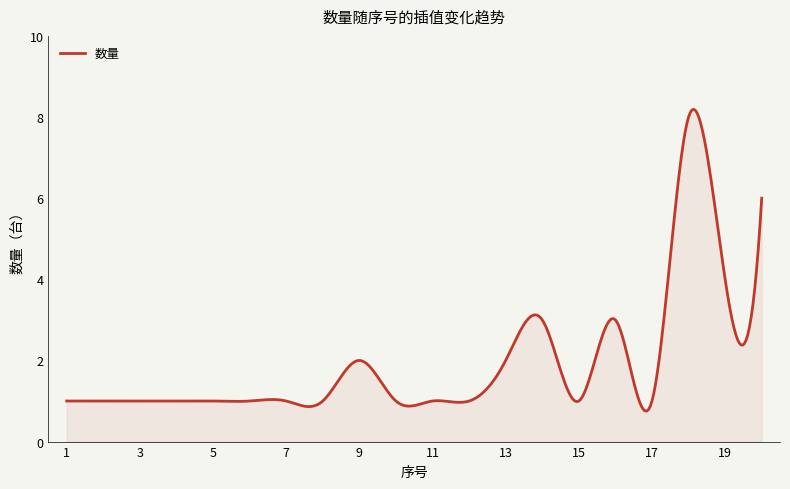

What is the greatest value displayed?

8.2